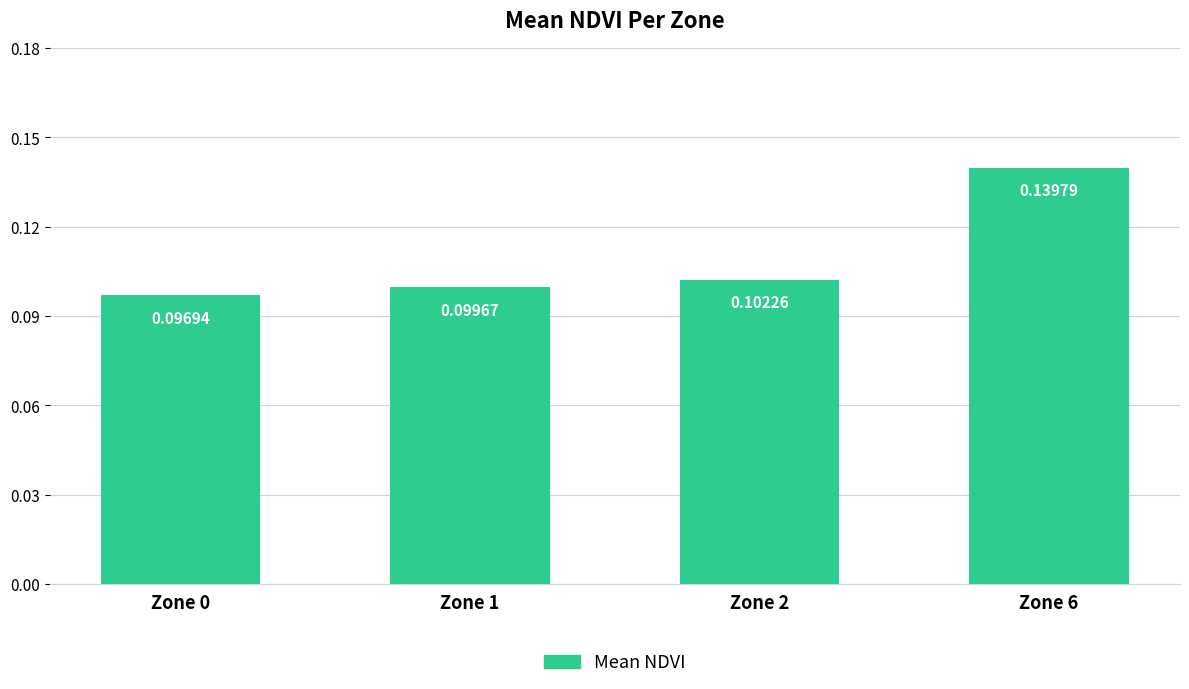

List the labels in order of value, smallest first.

Zone 0, Zone 1, Zone 2, Zone 6